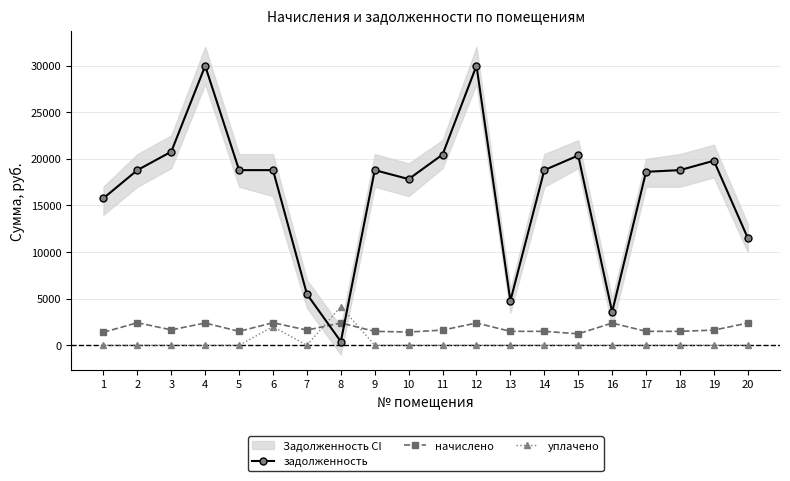

List the labels in order of уплачено value, smallest first.

1, 2, 3, 4, 5, 7, 9, 10, 11, 12, 13, 14, 15, 16, 17, 18, 19, 20, 6, 8